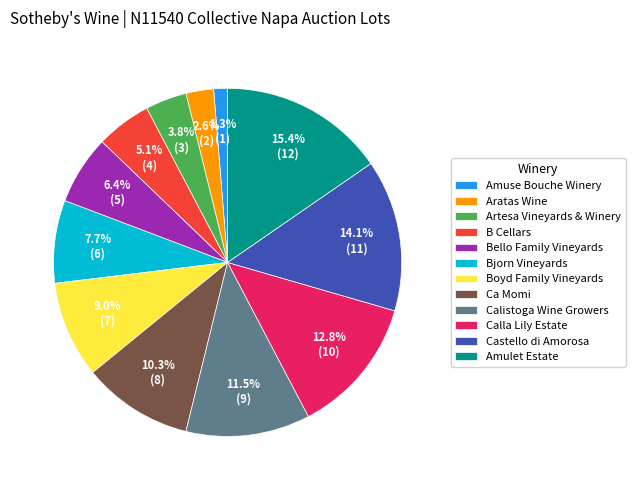

To the nearest percent, what is the difference between the Bello Family Vineyards and Amulet Estate slice percentages?

9%